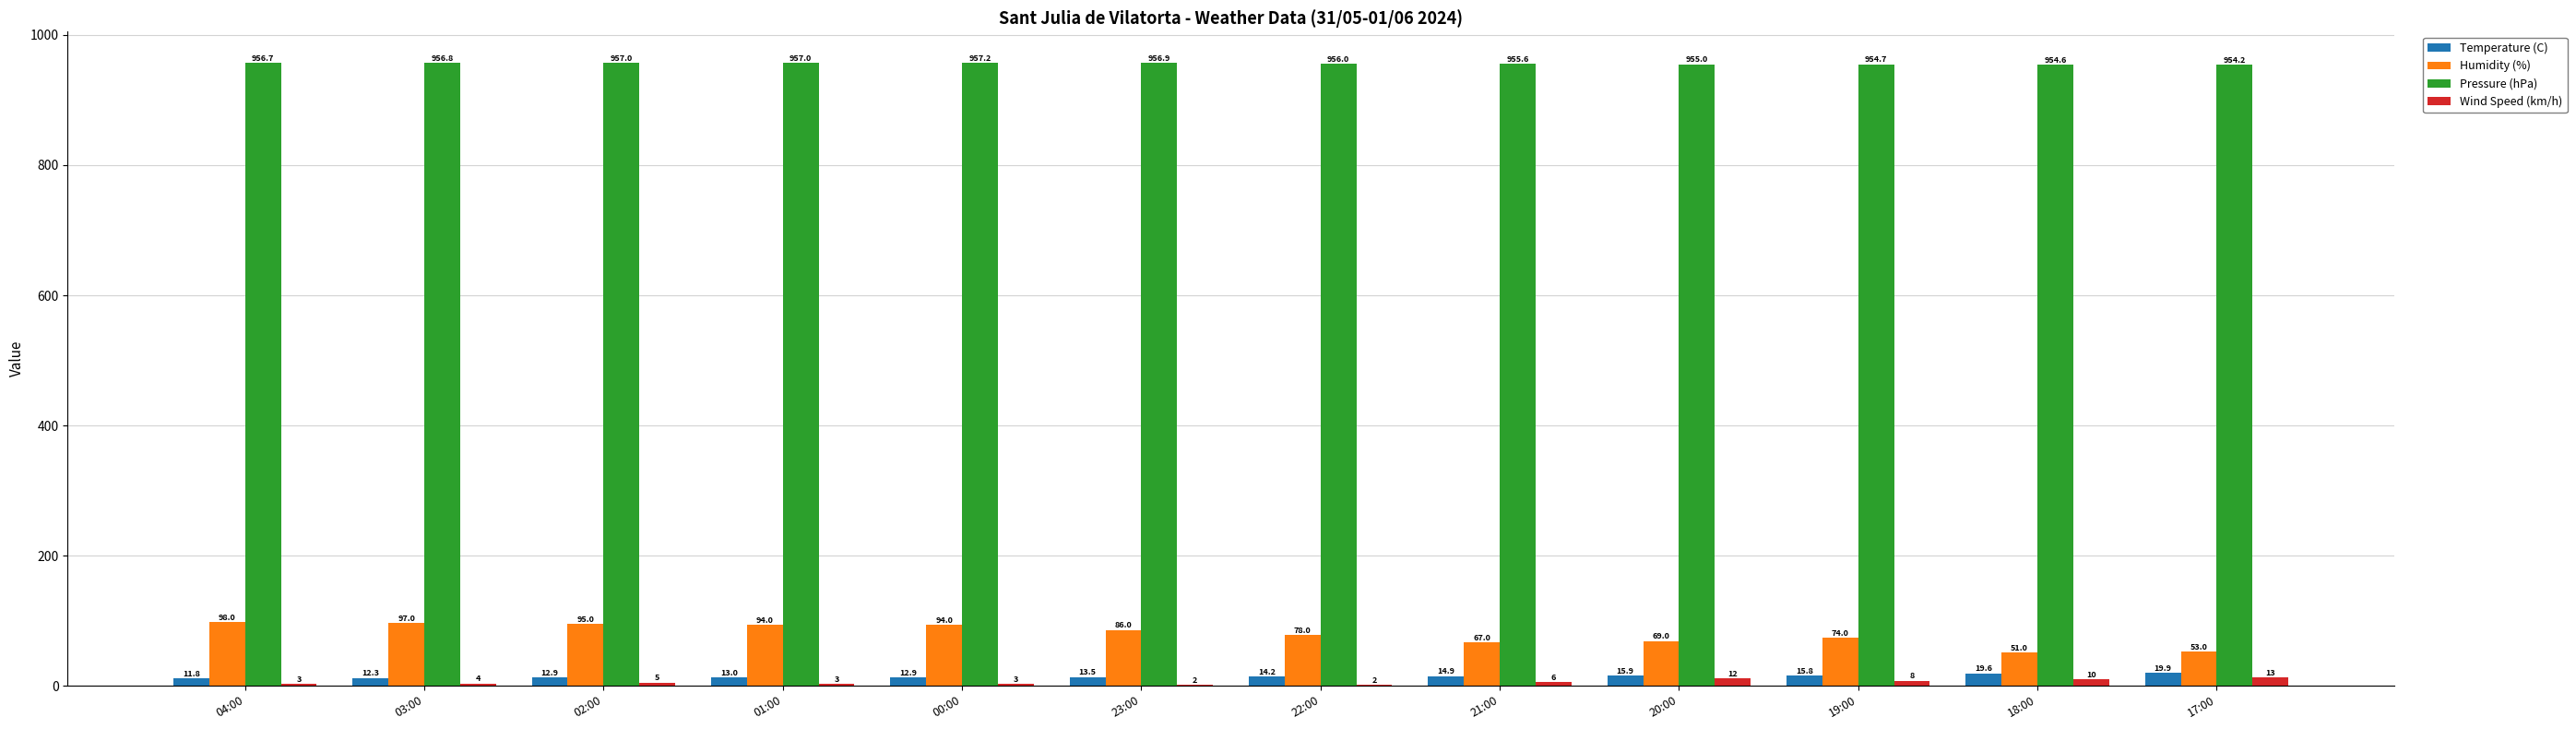

Between 04:00 and 21:00, which series saw the biggest shift?

Humidity (%)